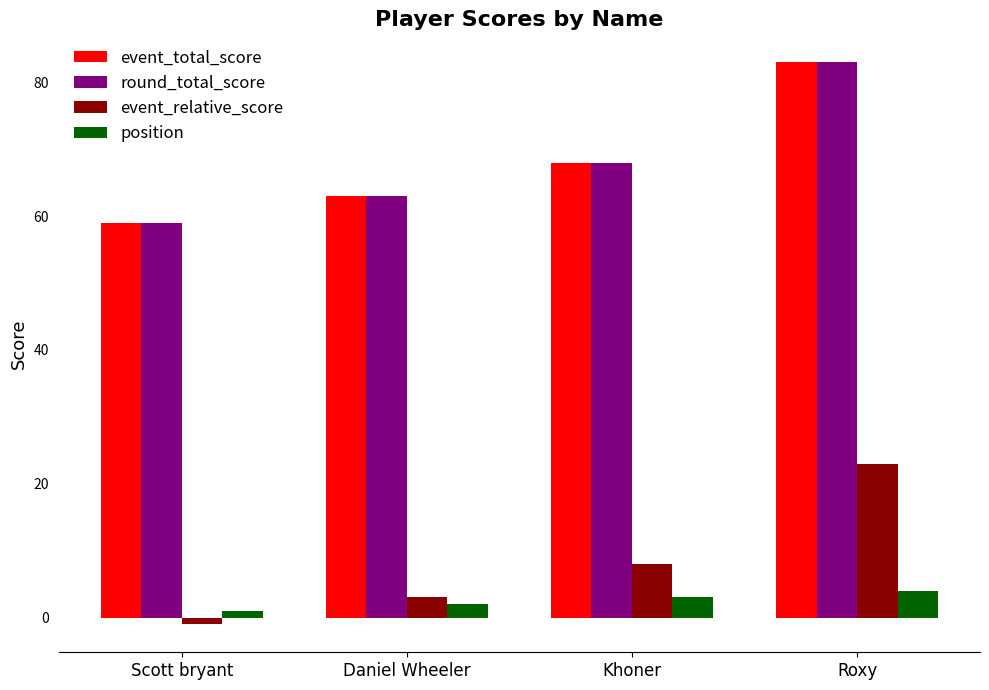

What are all the series names shown in the legend?

event_total_score, round_total_score, event_relative_score, position